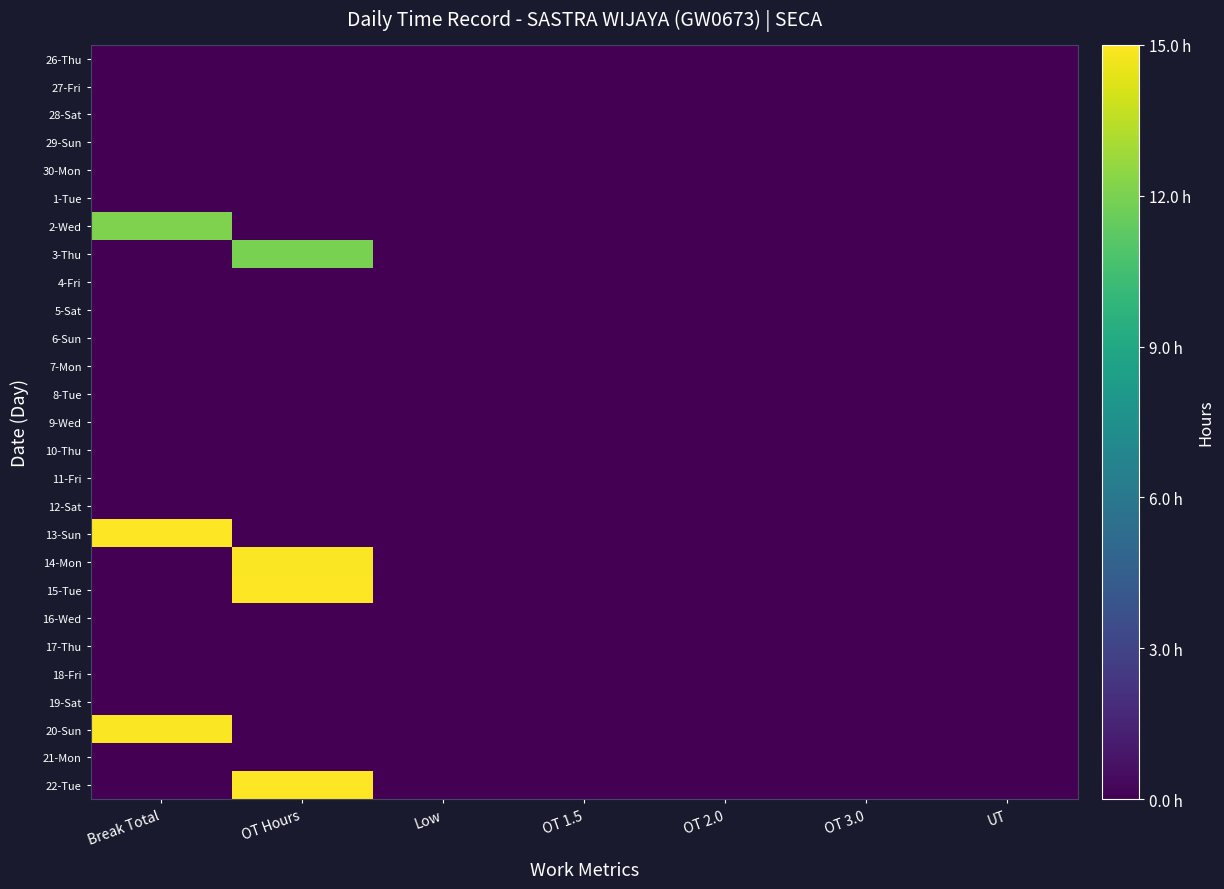

At which category is the sum across all series the highest?

OT Hours